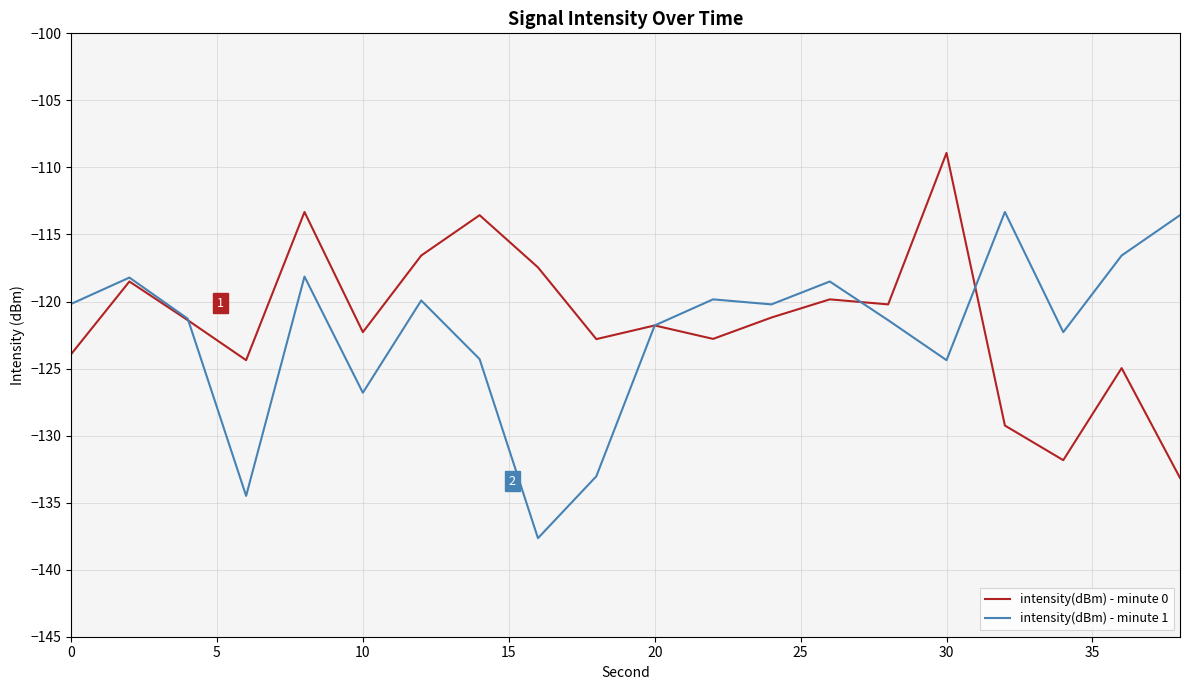

List the series in order of their peak value, highest first.

intensity(dBm) - minute 0, intensity(dBm) - minute 1